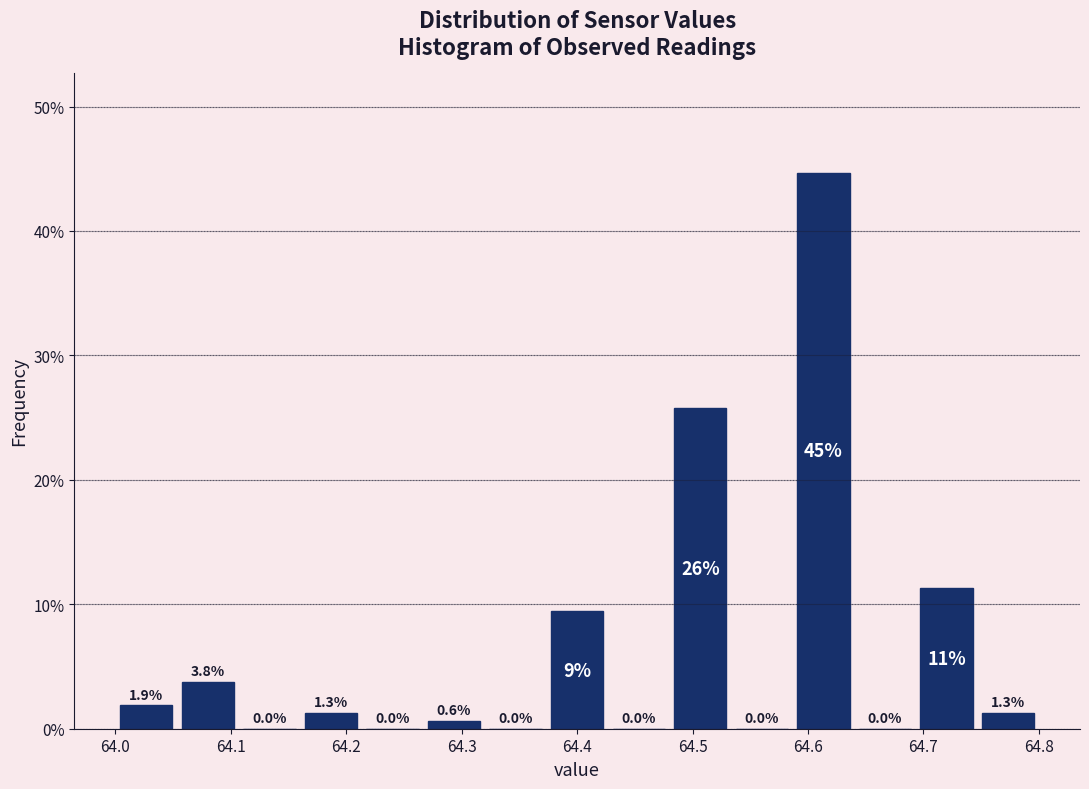

Over which range of the x-axis is the bar tallest?

64.59 to 64.64